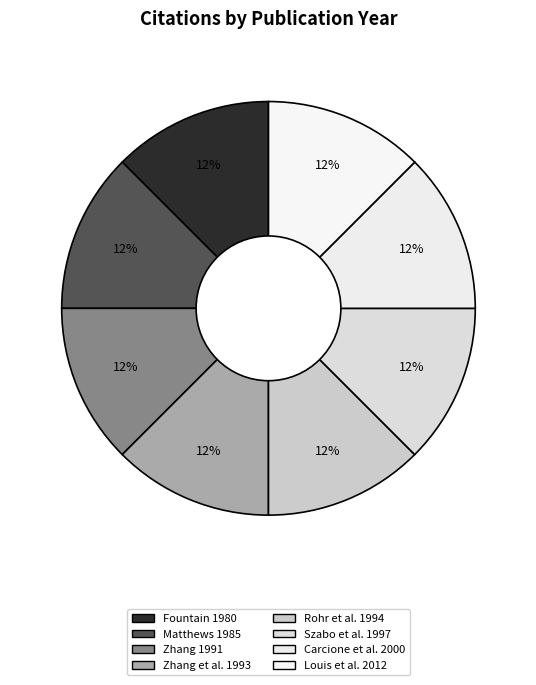

How many slices are in this pie chart?

8